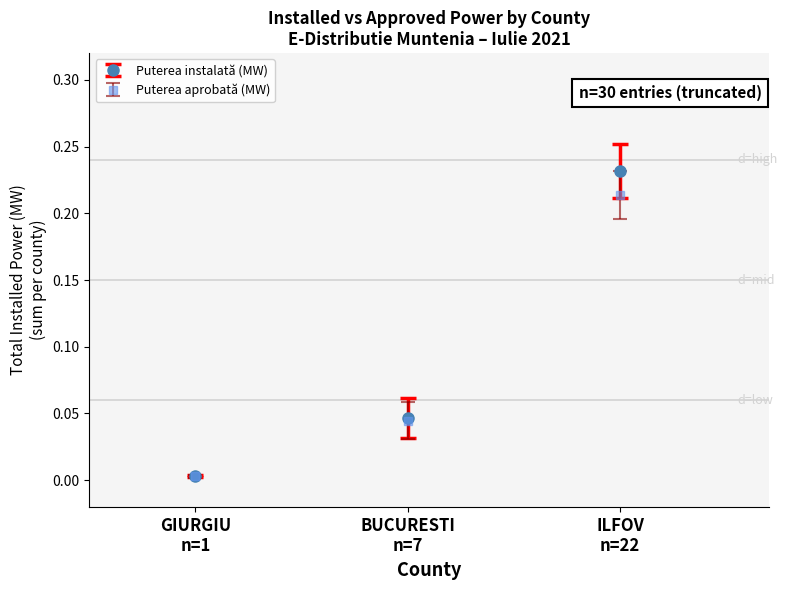

How many lines are shown in the chart?

2